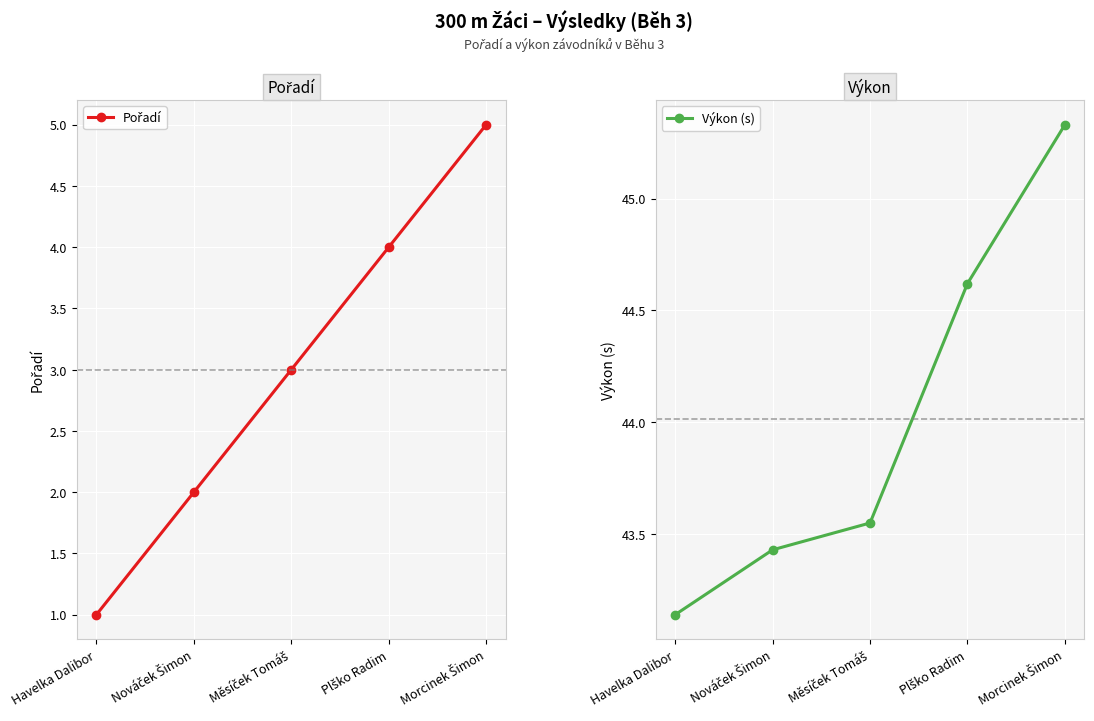

What is the maximum value for Výkon (s)?

45.3